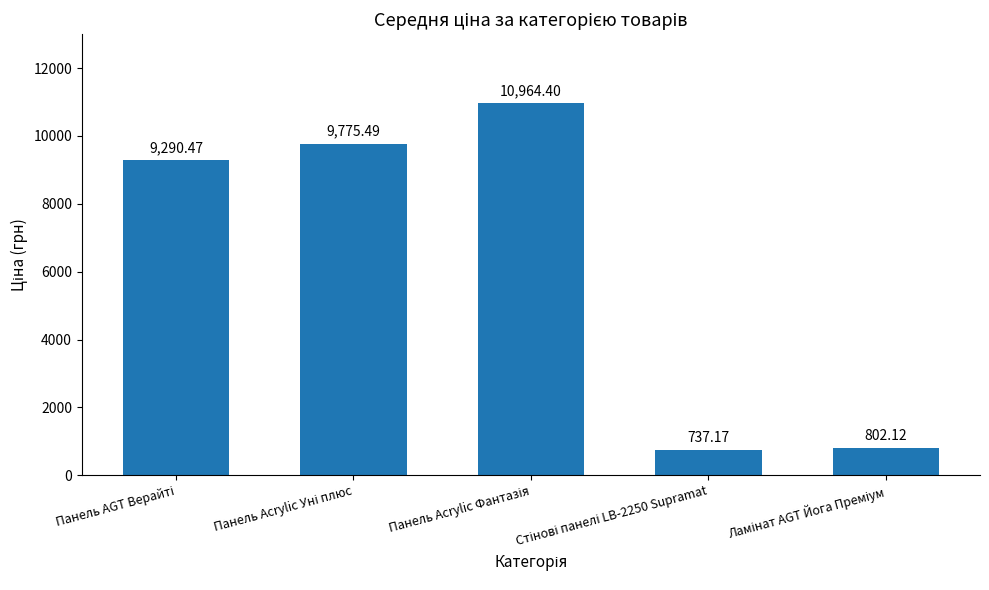

What is the difference between the maximum and minimum values?

10227.2